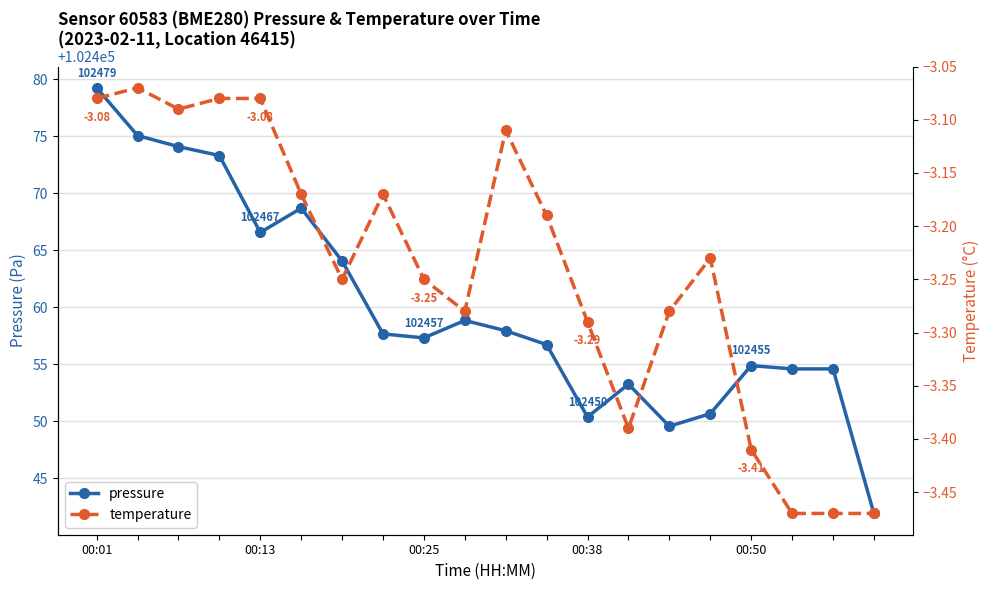

Reading right to left, transcribe all the data shown in this chart.

pressure: 102441.9	102454.6	102454.6	102454.9	102450.7	102449.6	102453.2	102450.4	102456.7	102457.9	102458.8	102457.3	102457.7	102464.1	102468.7	102466.6	102473.3	102474.1	102475.1	102479.2
temperature: -3.5	-3.5	-3.5	-3.4	-3.2	-3.3	-3.4	-3.3	-3.2	-3.1	-3.3	-3.2	-3.2	-3.2	-3.2	-3.1	-3.1	-3.1	-3.1	-3.1